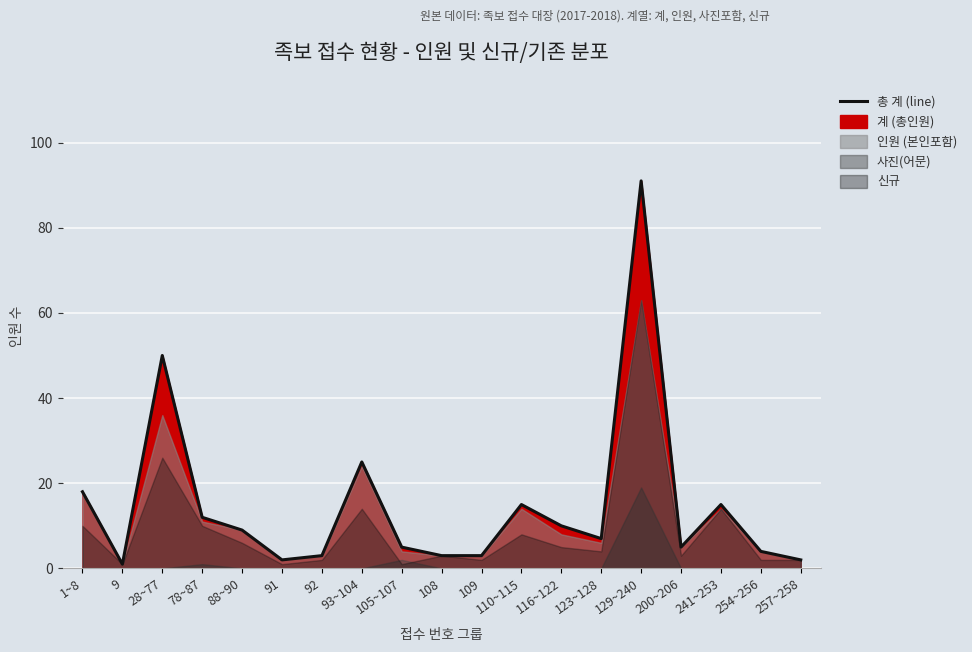

Reading left to right, extract all data points from this chart.

18	1	50	12	9	2	3	25	5	3	3	15	10	7	91	5	15	4	2